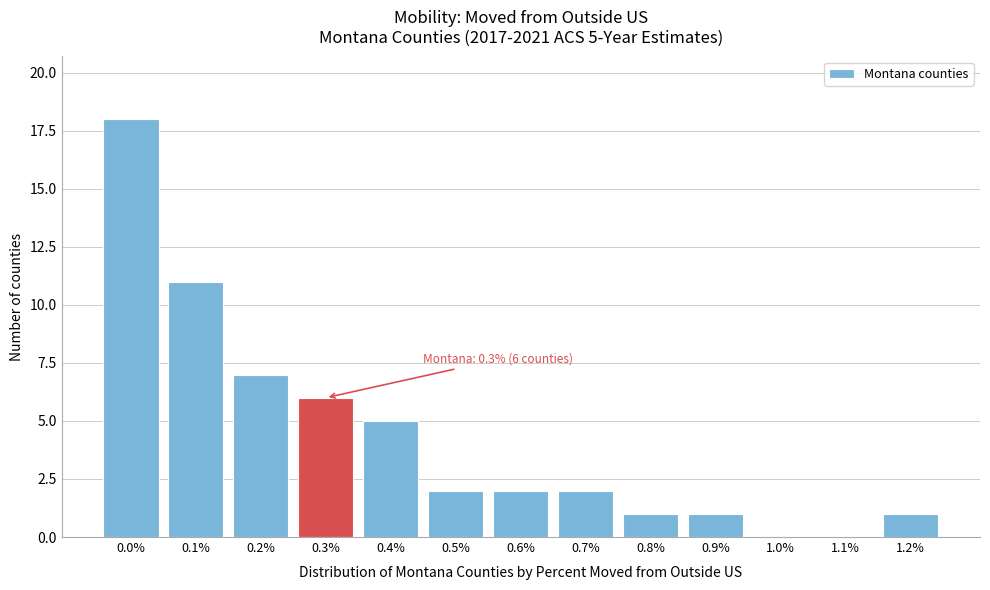

Reading left to right, what are all the values shown in this chart?

0.0%=18	0.1%=11	0.2%=7	0.3%=6	0.4%=5	0.5%=2	0.6%=2	0.7%=2	0.8%=1	0.9%=1	1.0%=0	1.1%=0	1.2%=1